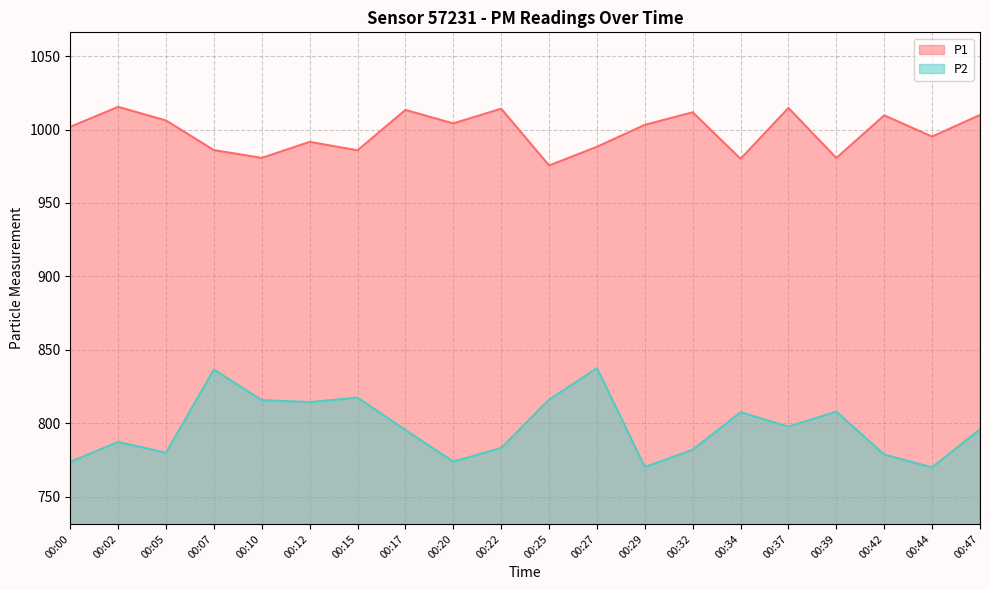

Rank the series by their maximum value, from lowest to highest.

P2, P1